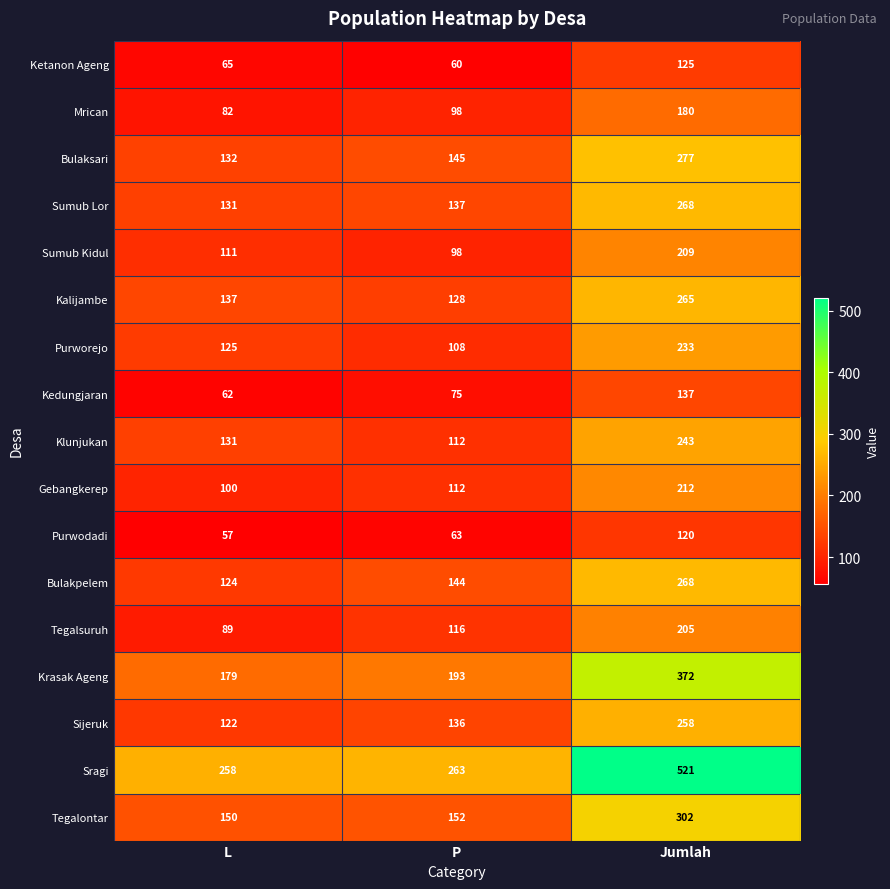

What is the minimum value shown in the chart?

57